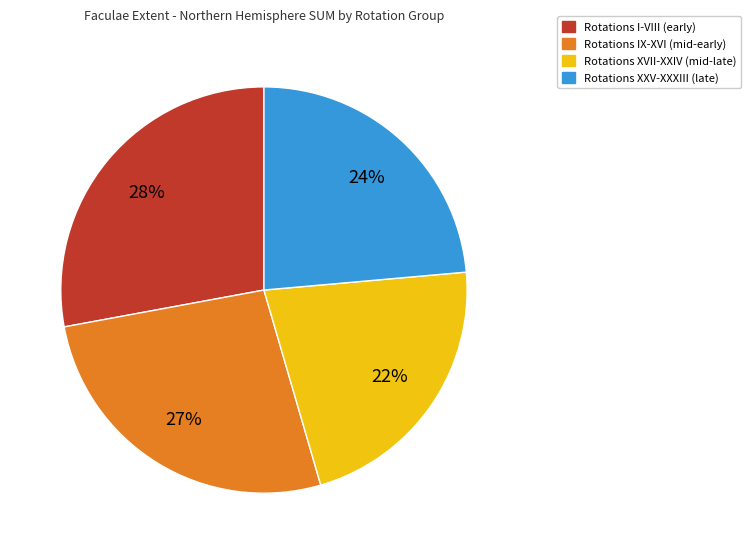

Is there a majority slice in this chart?

No